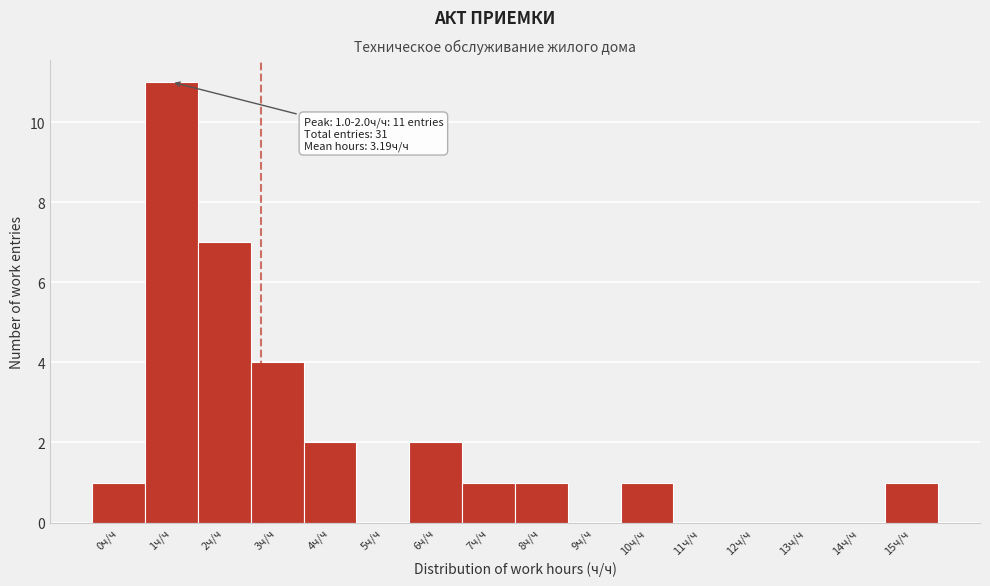

Reading left to right, transcribe all the data shown in this chart.

0ч/ч=1	1ч/ч=11	2ч/ч=7	3ч/ч=4	4ч/ч=2	5ч/ч=0	6ч/ч=2	7ч/ч=1	8ч/ч=1	9ч/ч=0	10ч/ч=1	11ч/ч=0	12ч/ч=0	13ч/ч=0	14ч/ч=0	15ч/ч=1